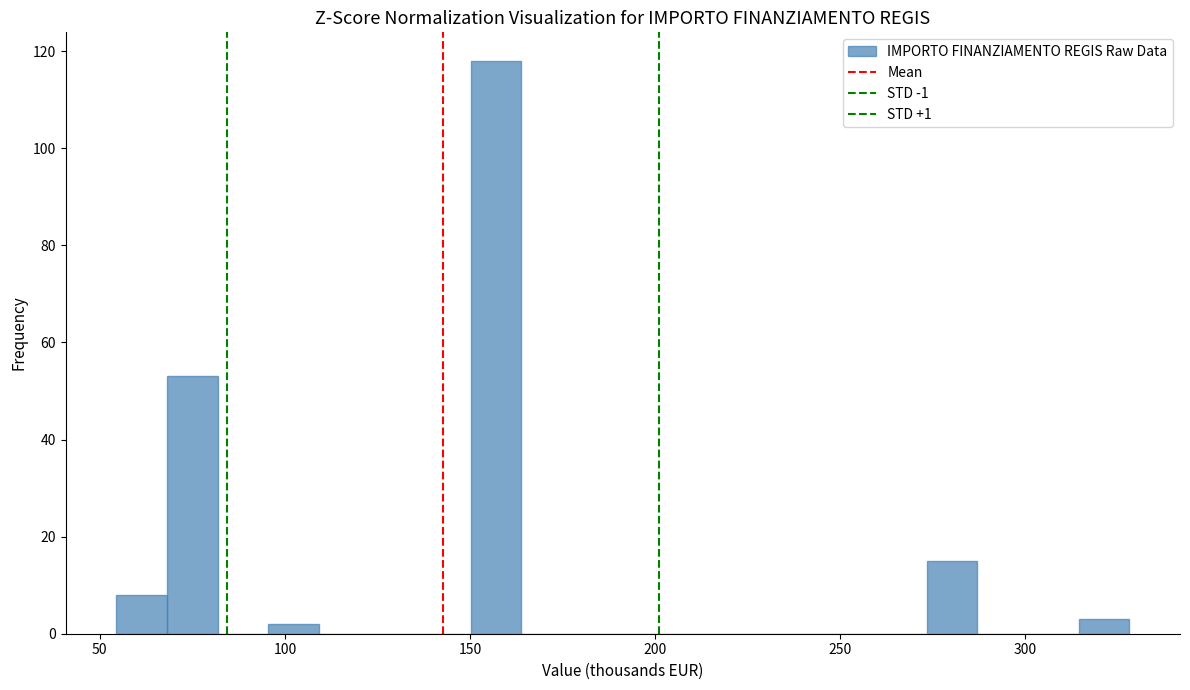

Around what value on the x-axis is the tallest bar? Give the approximate position of its centre, as read against the axis.

155